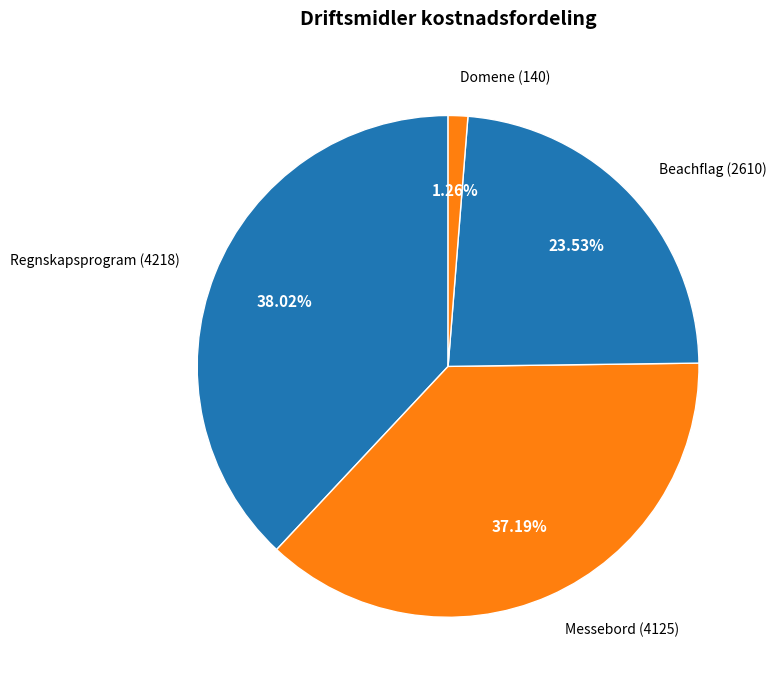

Rank the categories by value from highest to lowest.

Regnskapsprogram, Messebord, Beachflag, Domene